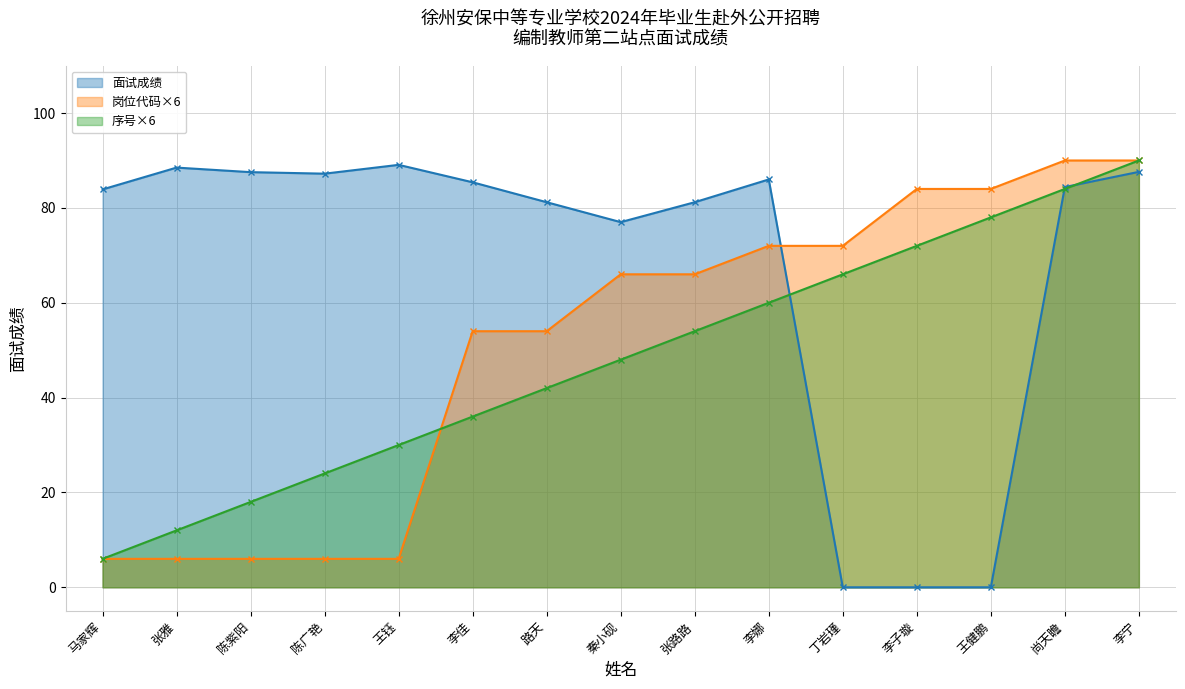

How many lines are shown in the chart?

3